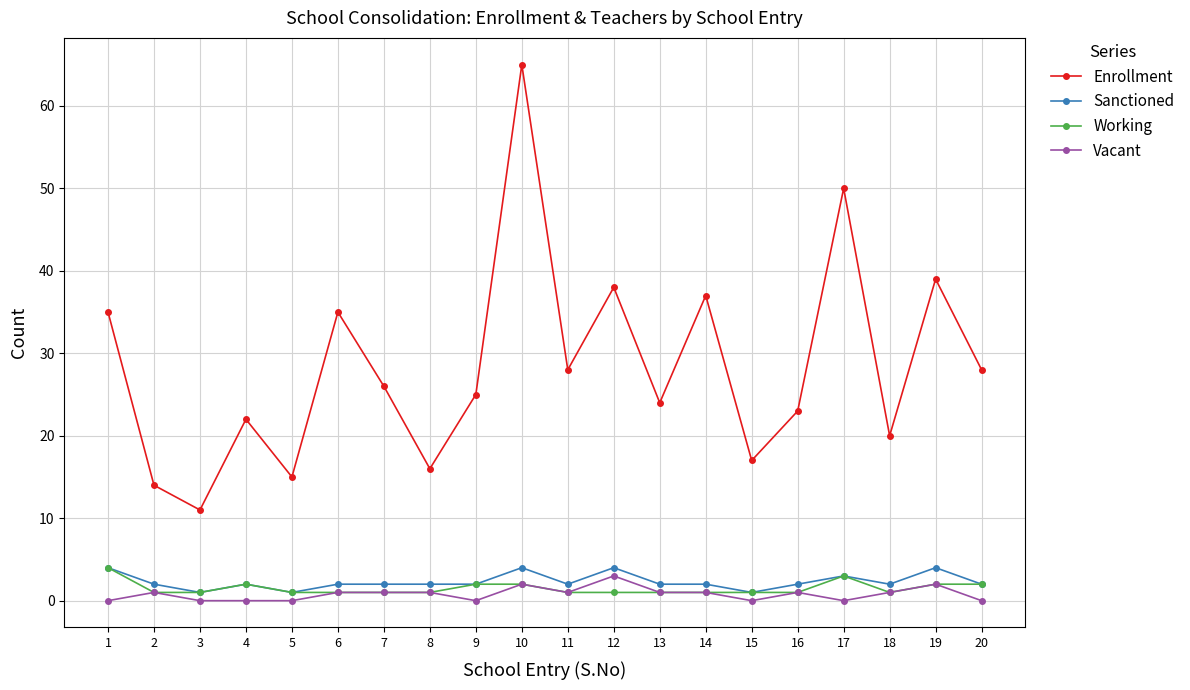

Which series has the widest spread of values?

Enrollment